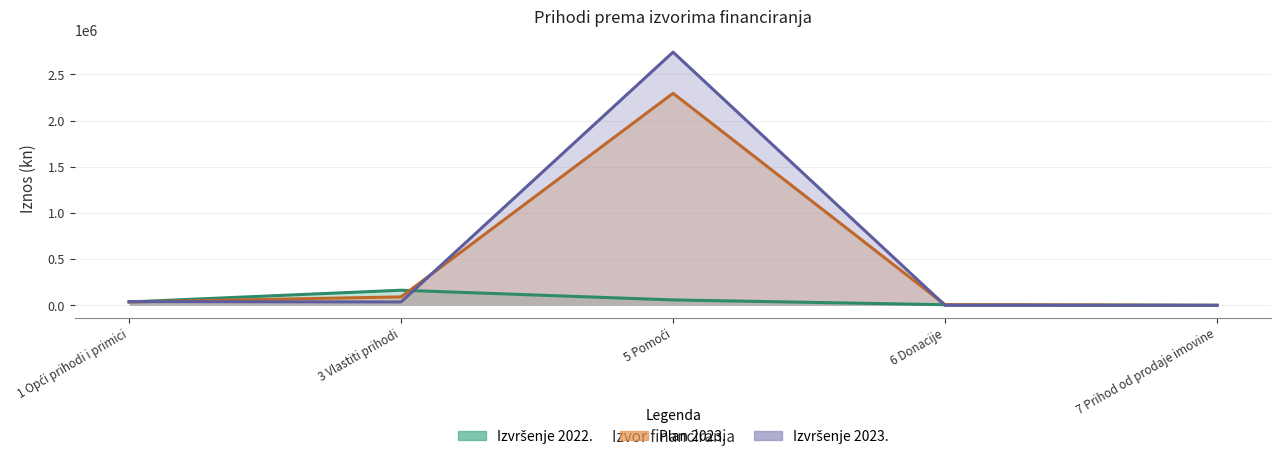

Reading left to right, transcribe all the data shown in this chart.

Izvršenje 2022.: 36847.0	163778.8	58796.6	6663.2	130.6
Plan 2023.: 36603.0	91579.0	2296550.0	6663.0	332.0
Izvršenje 2023.: 40586.8	36973.4	2742052.1	0.0	58.6